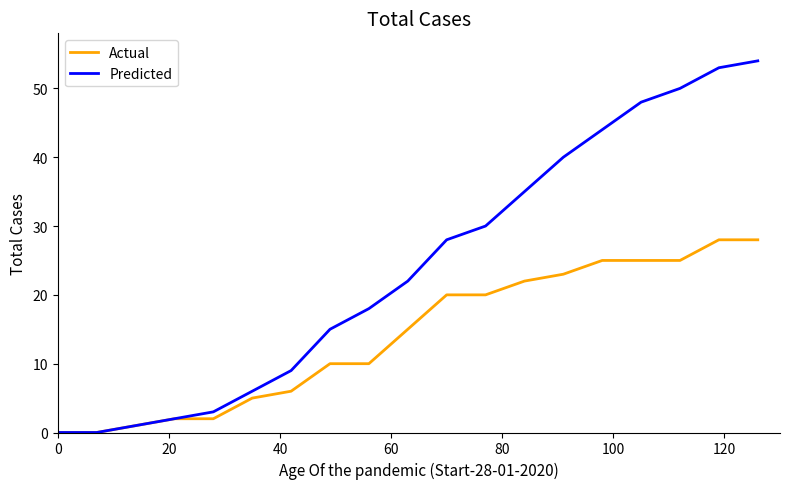

Rank the series by their average value, from lowest to highest.

Actual, Predicted